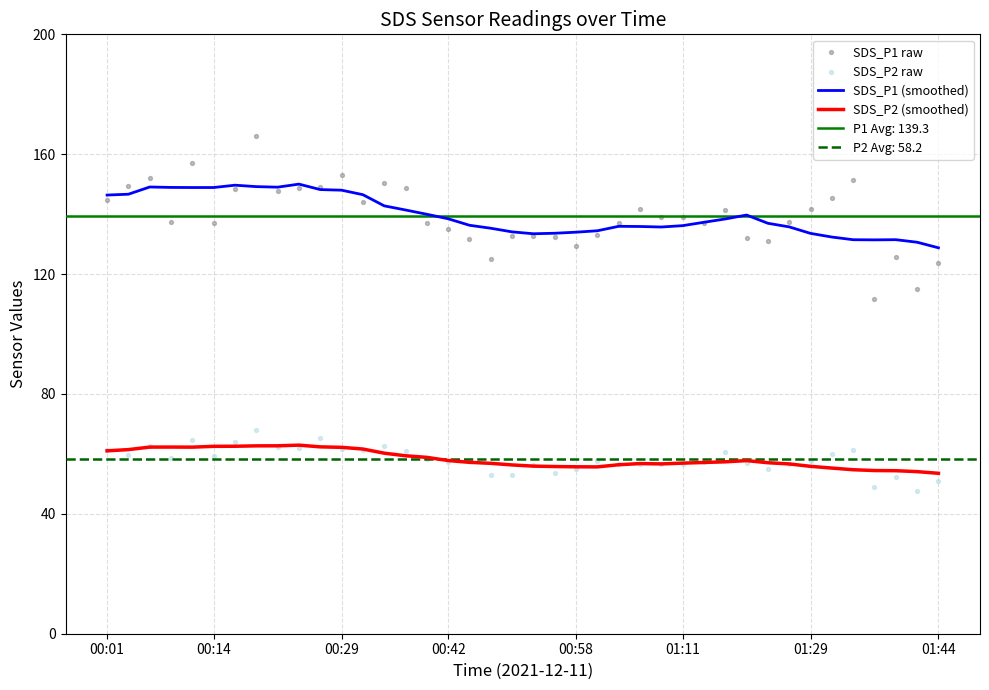

Which series has the largest Y range (max minus min)?

SDS_P1 raw